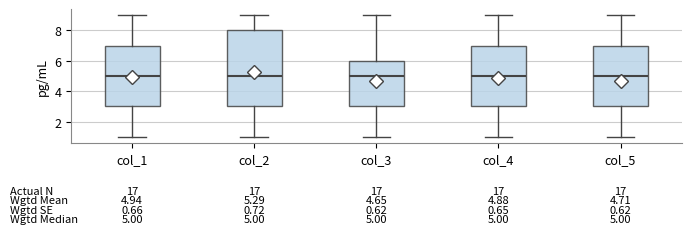

Which box is the tallest, from its lower edge to its upper edge?

col_2